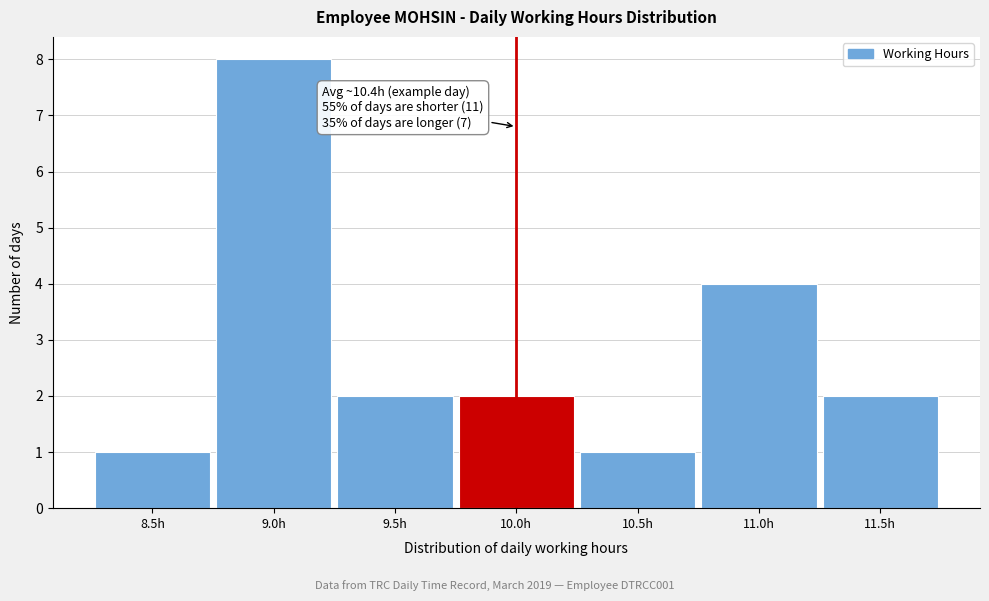

Reading left to right, extract all data points from this chart.

8.5h=1	9.0h=8	9.5h=2	10.0h=2	10.5h=1	11.0h=4	11.5h=2